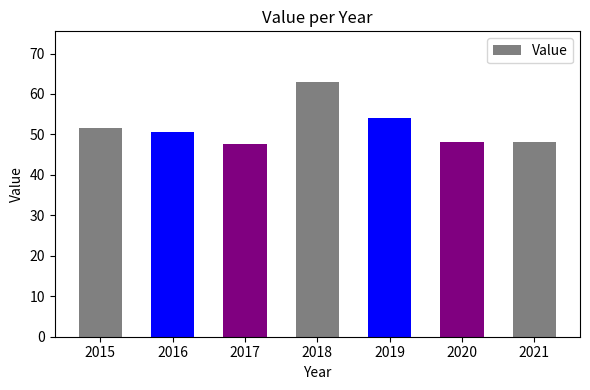

How many bars are there in total?

7